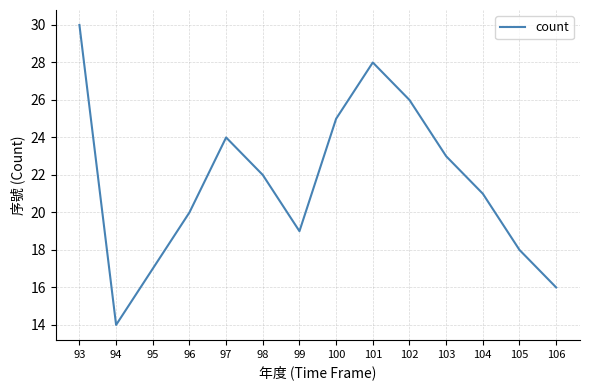

At which label is the value closest to 22?

98